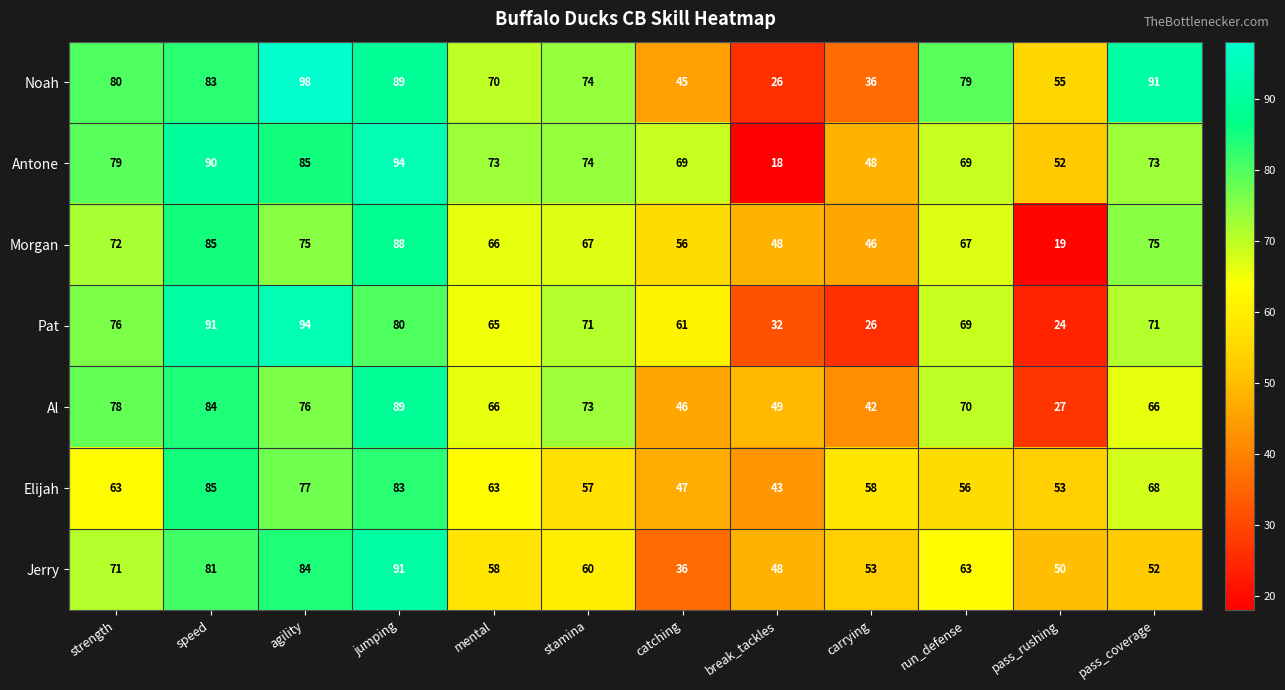

Where does the Pat series first go above 71?

strength